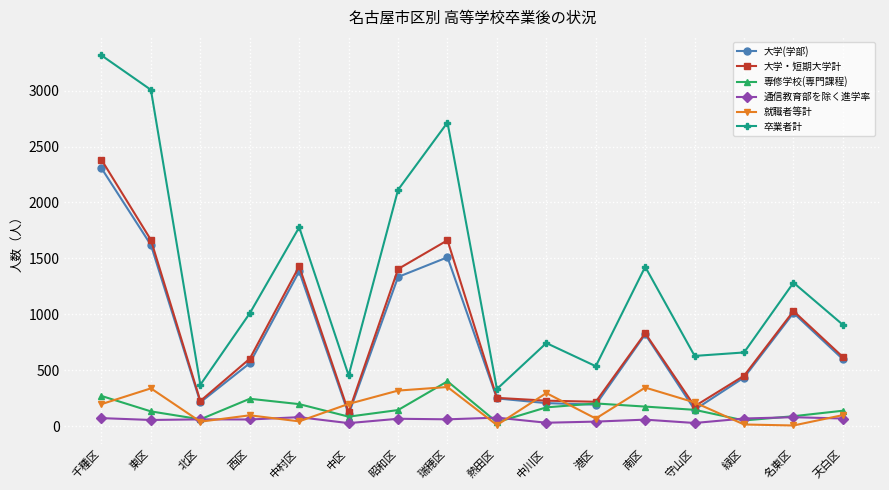

What is the approximate value of 大学(学部) at 名東区?

1012.0